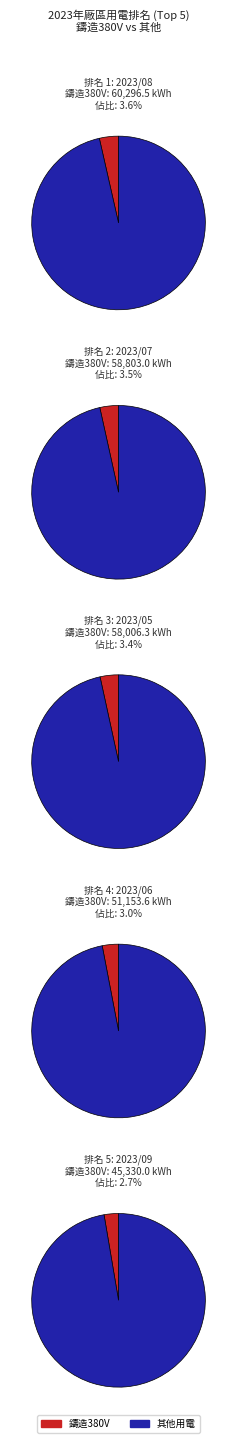

At 2023/08, list the series in order from largest to smallest.

其他, 鑄造380V